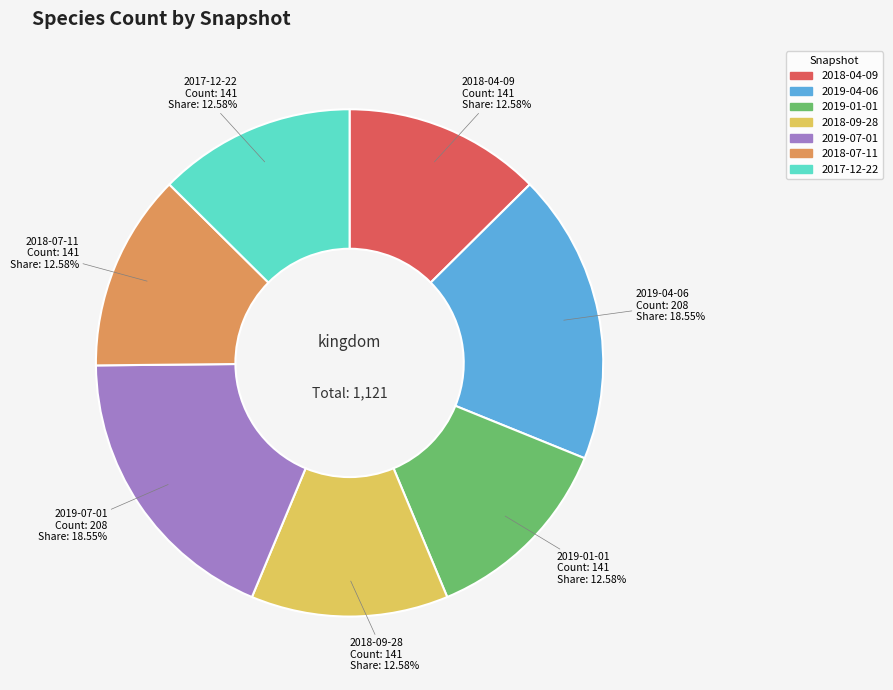

What is the ratio of the value at 2019-04-06 to the value at 2018-07-11?

1.5